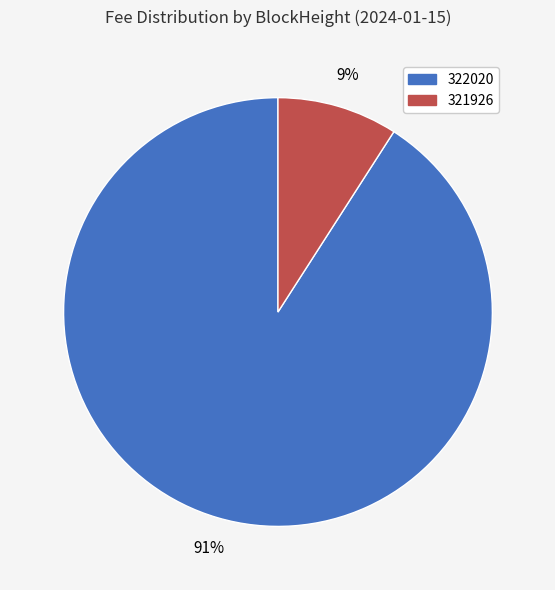

Does 322020 represent more than half of the total?

Yes